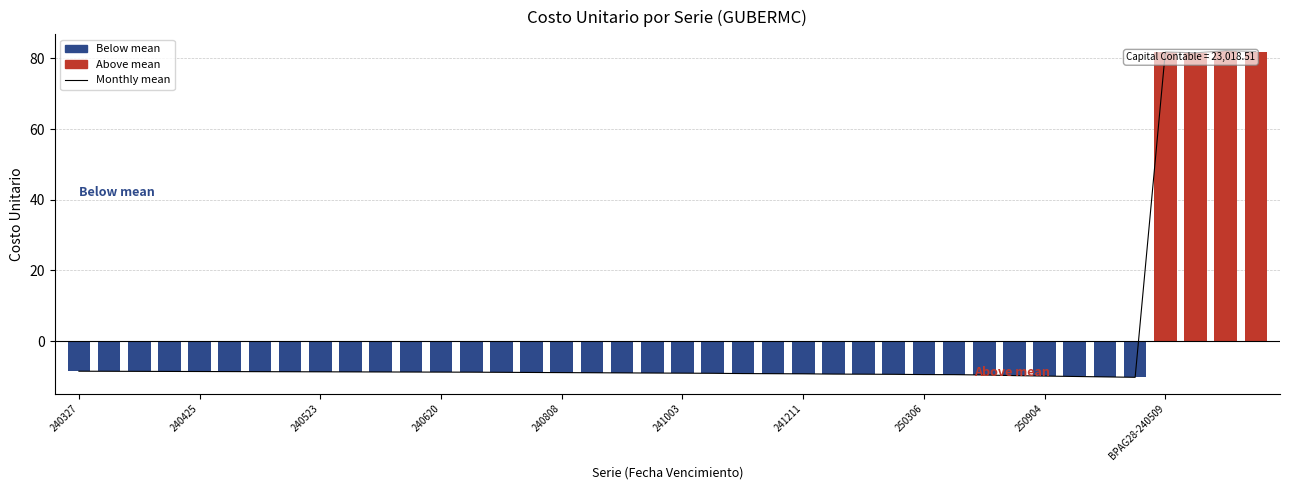

What is the minimum value shown in the chart?

-10.3